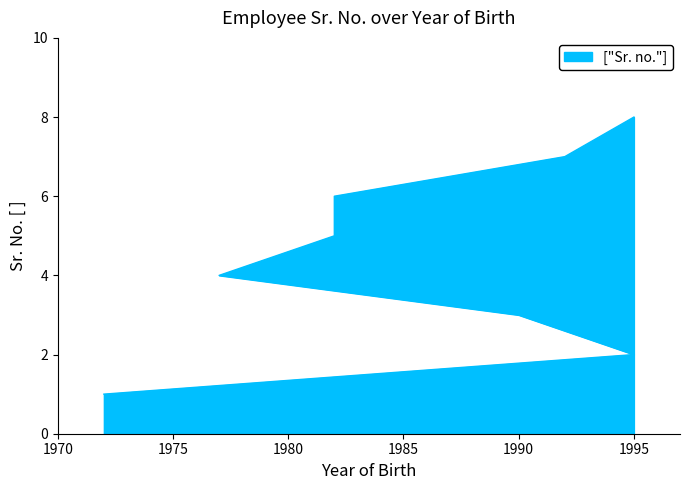

Reading left to right, list all the values displayed in this chart.

1	2	3	4	5	6	7	8